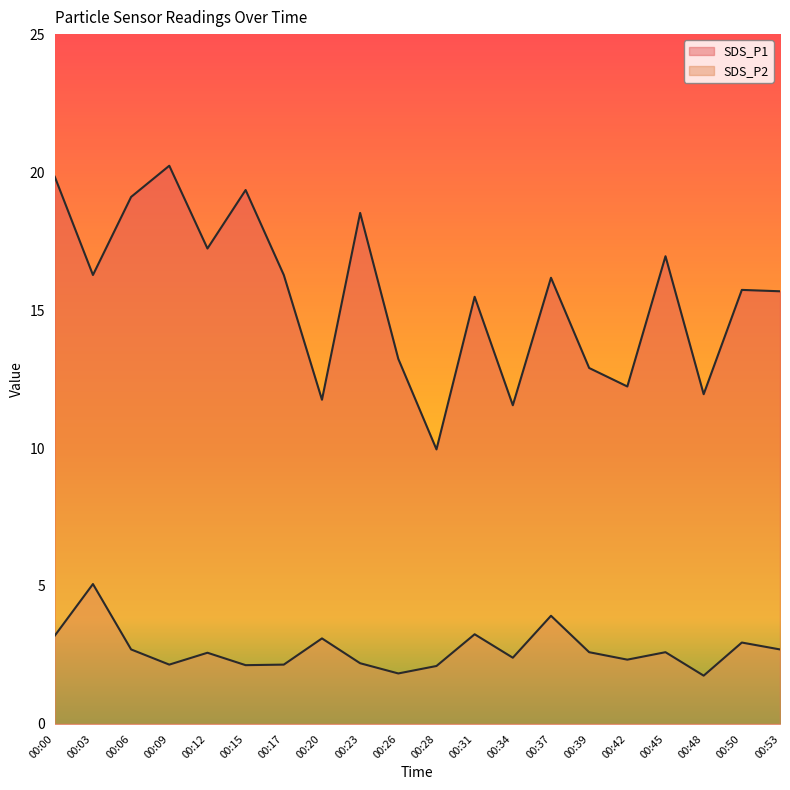

What is the difference between the highest and lowest values at 00:37?

12.3